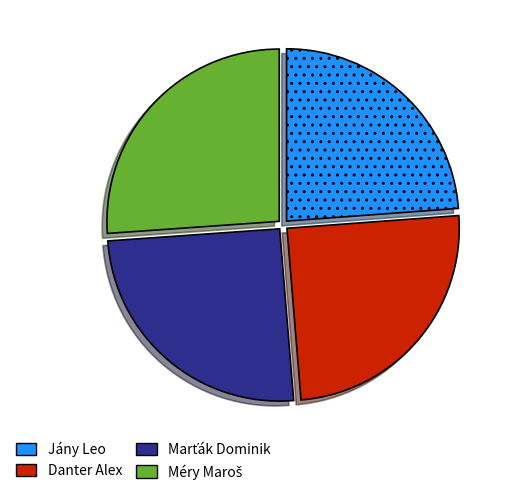

Approximately how many times larger is the value at Danter Alex compared to Jány Leo?

1.0